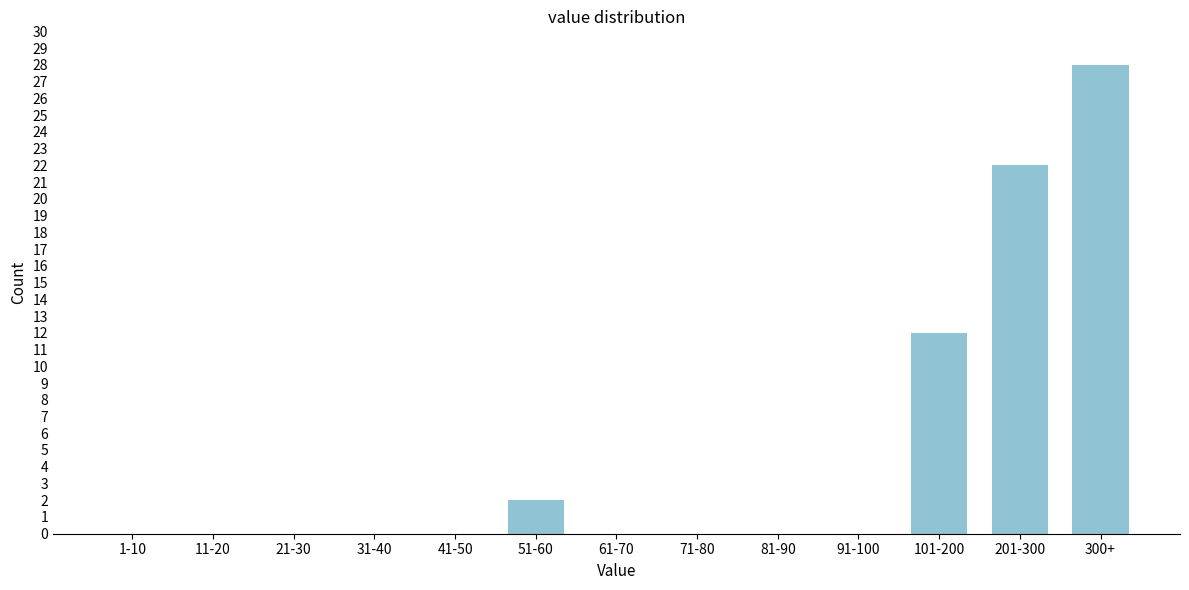

Reading left to right, list all the values displayed in this chart.

1-10=0	11-20=0	21-30=0	31-40=0	41-50=0	51-60=2	61-70=0	71-80=0	81-90=0	91-100=0	101-200=12	201-300=22	300+=28